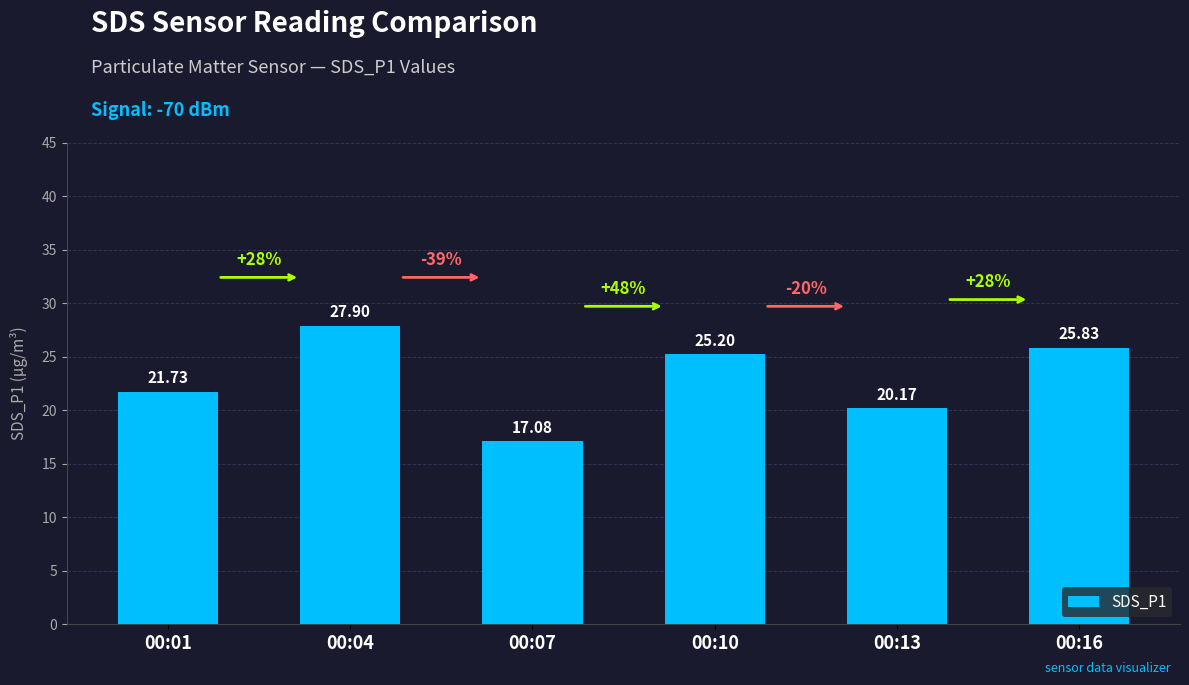

What is the minimum value shown in the chart?

17.1